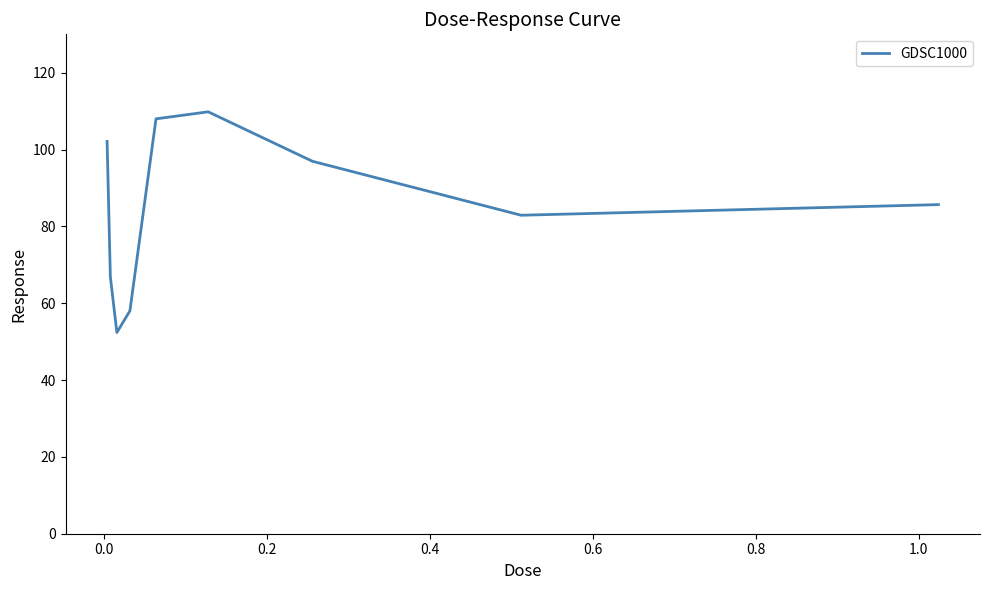

True or false: the data has more than 2 interior local peaks.

False